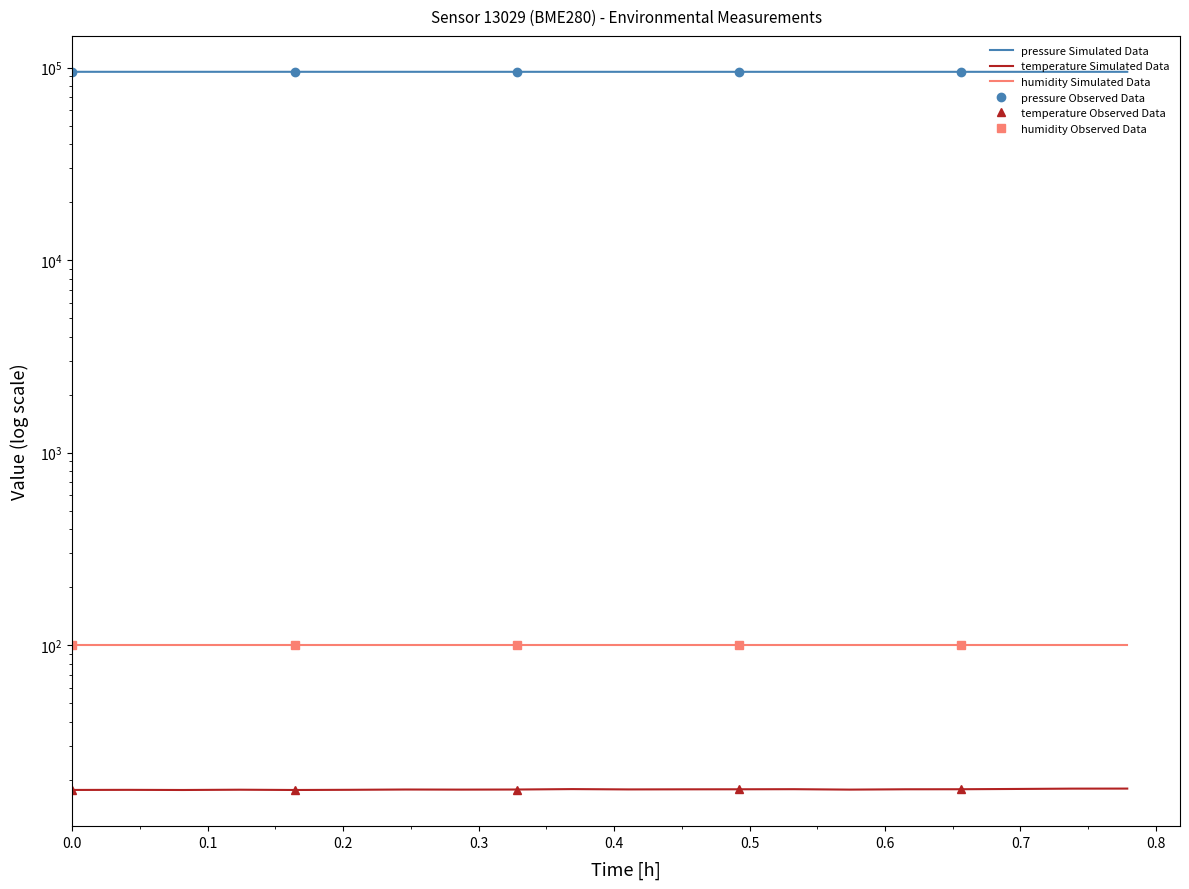

What is the sum of all pressure values?

1900710.6